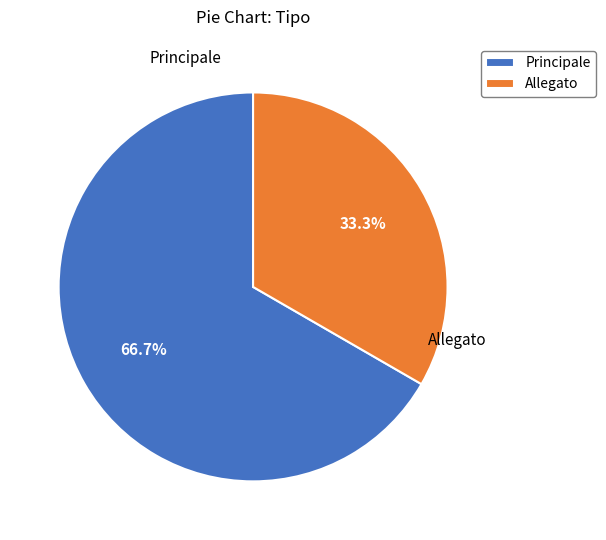

How many slices are in this pie chart?

2